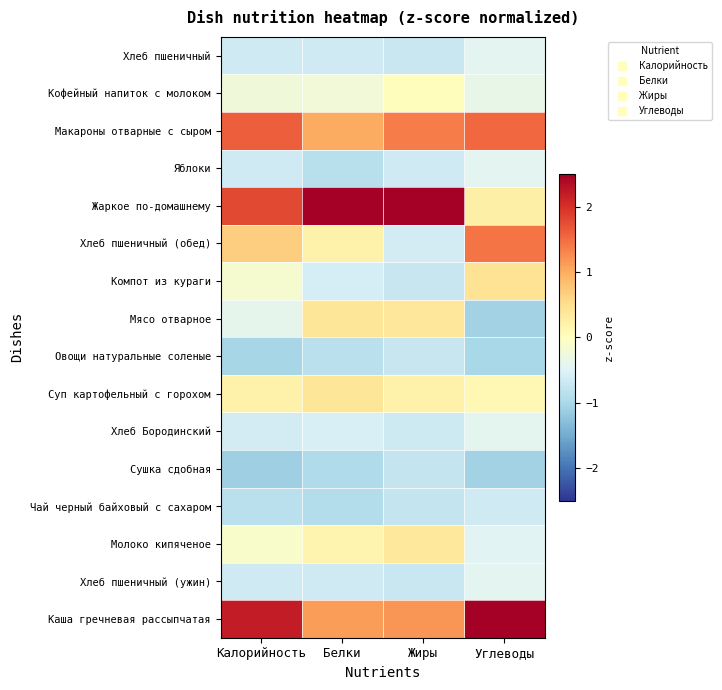

What is the greatest value displayed?

2.9